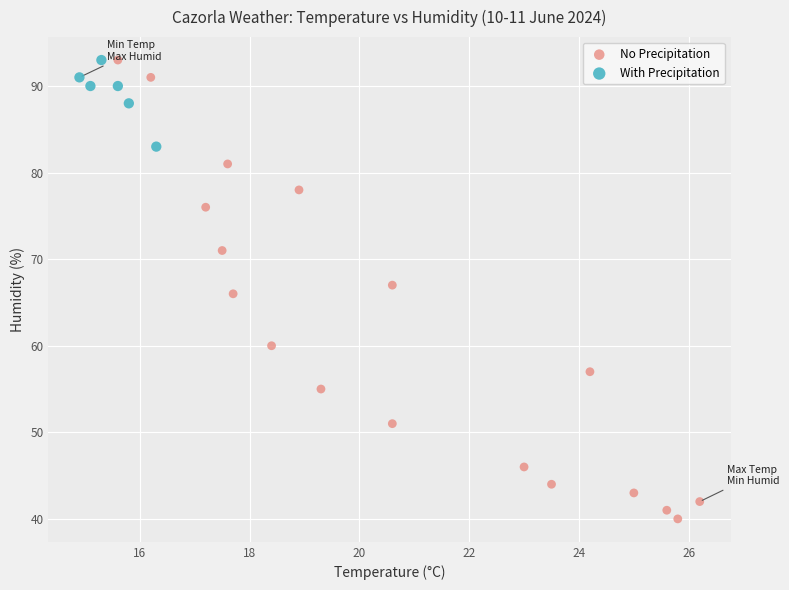

Which series has the largest Y range (max minus min)?

No Precipitation